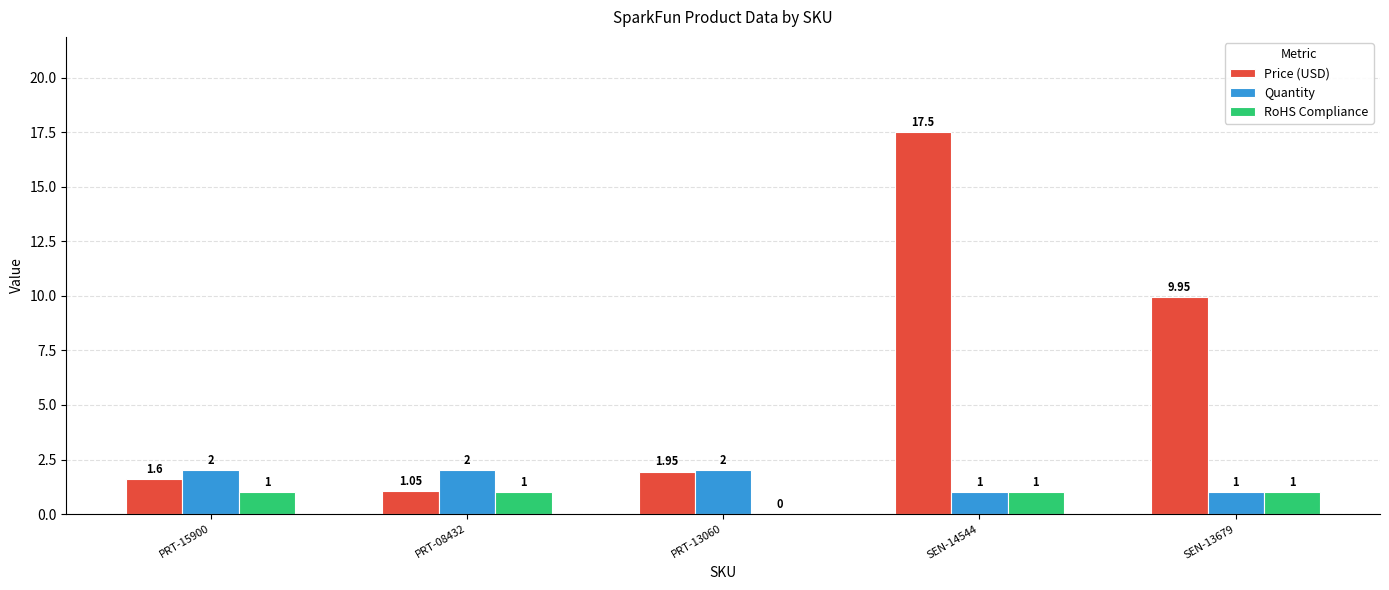

Which series has the largest total across all categories?

Price (USD)